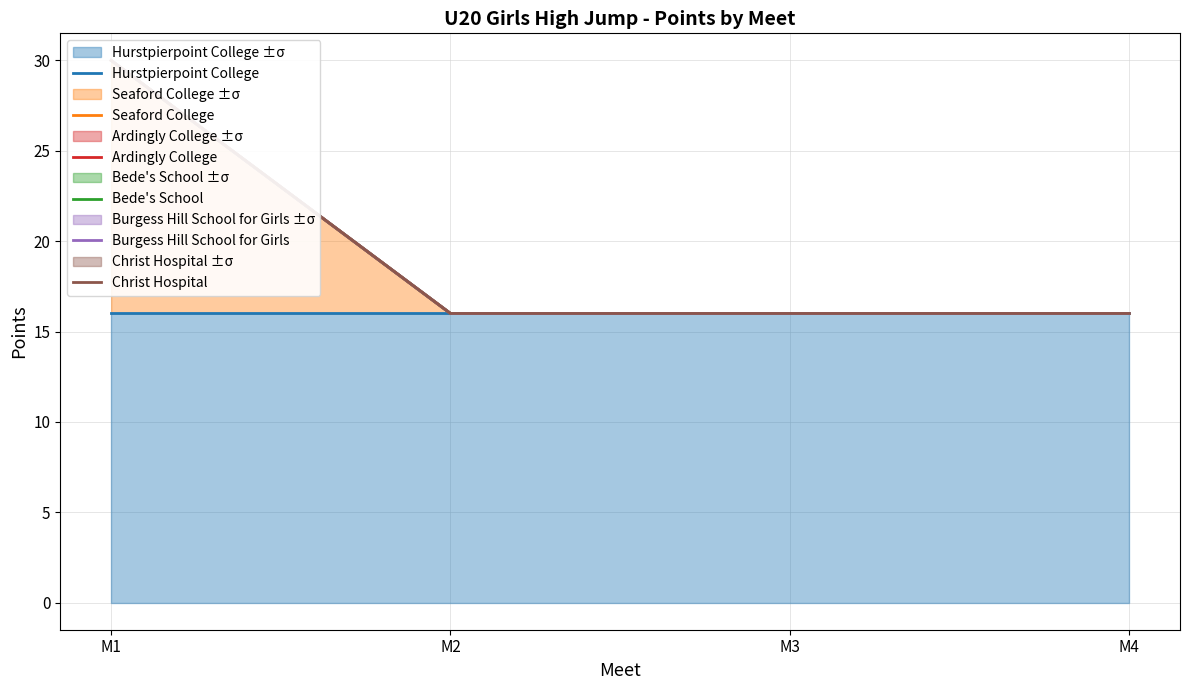

How many data points does each series have?

4